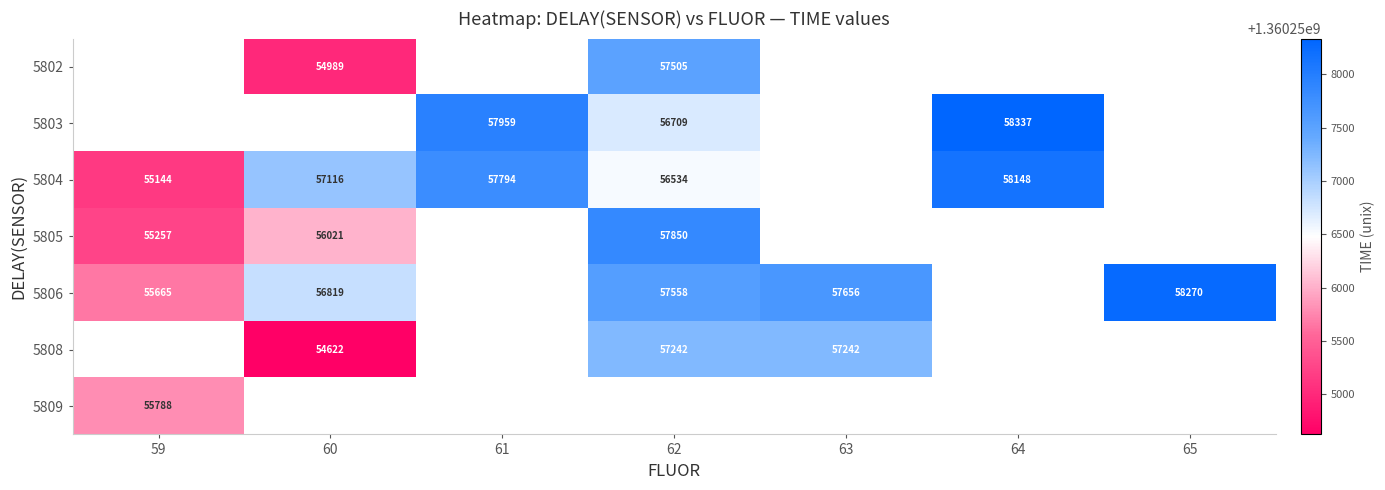

Is the value of 5809 at 59 greater than the value of 5804 at 62?

No